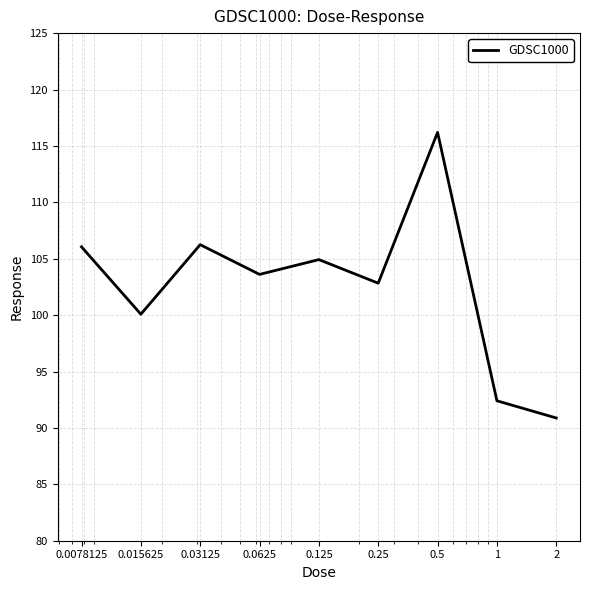

What is the maximum value shown in the chart?

116.2